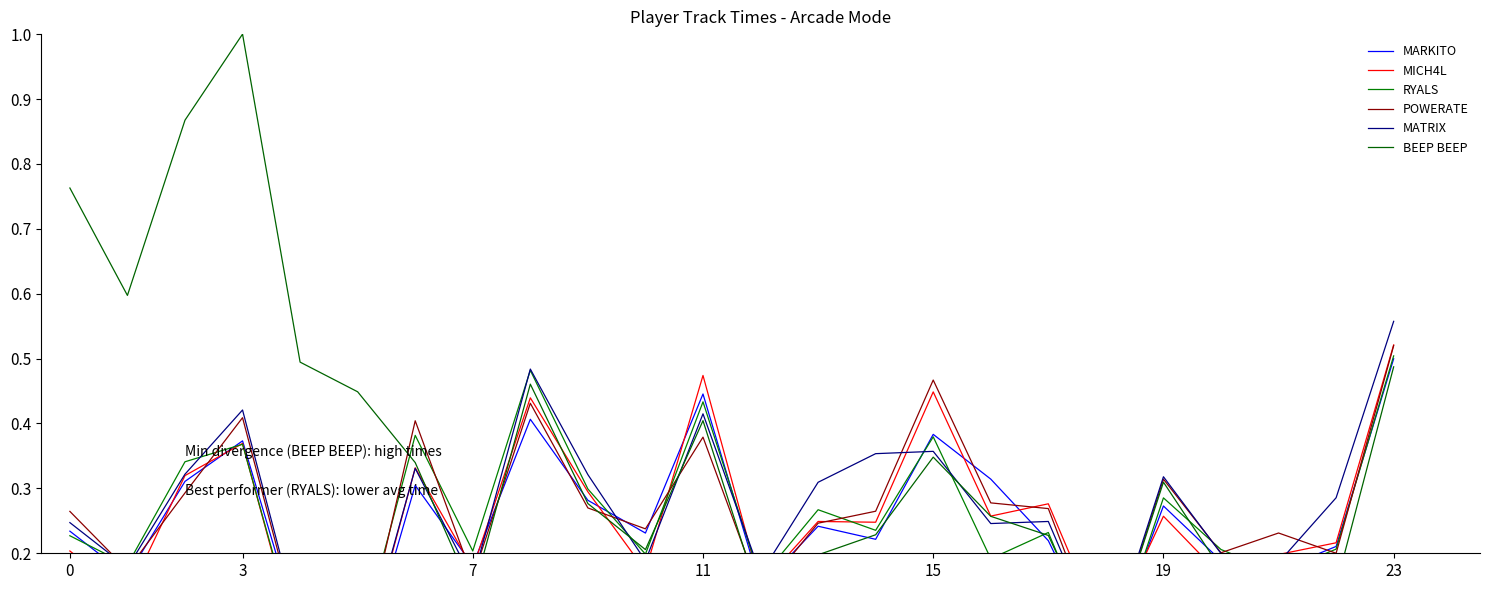

Between 7 and 19, which series saw the biggest shift?

BEEP BEEP